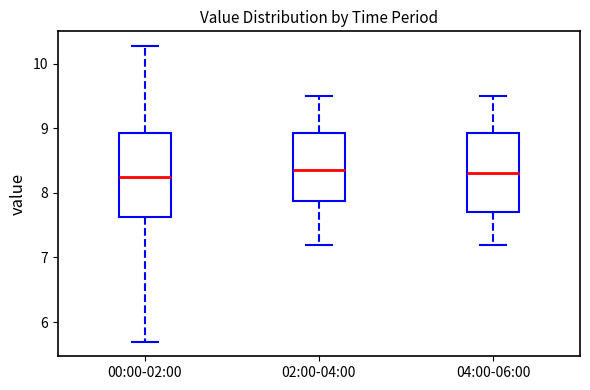

Reading left to right, transcribe this box plot: for each box, give where its median line is, the range the box spans, and where its two whiskers end, as read against the y-axis. The values are not printed on the chart, so give them approximately, as read against the axis.

00:00-02:00: median 8.3, box 7.6 to 8.9, whiskers 5.7 to 10.3
02:00-04:00: median 8.4, box 7.9 to 8.9, whiskers 7.2 to 9.5
04:00-06:00: median 8.3, box 7.7 to 8.9, whiskers 7.2 to 9.5